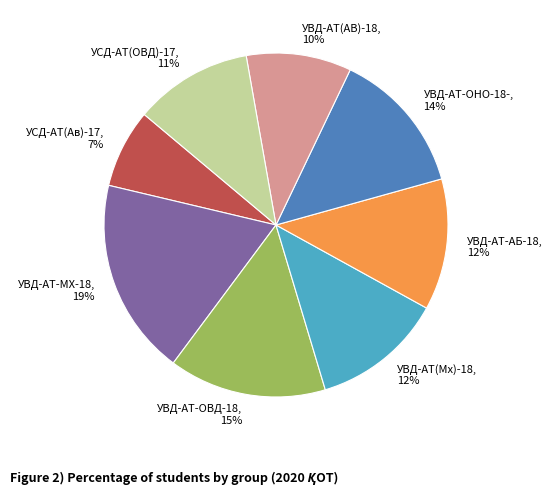

Between УВД-АТ-ОВД-18 and УСД-АТ(Ав)-17, which is larger?

УВД-АТ-ОВД-18